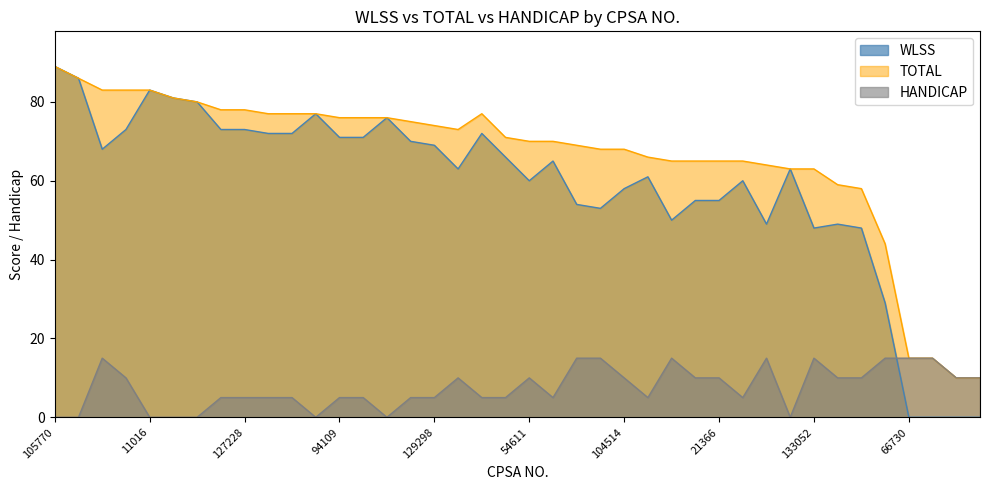

After their last crossing, which series has the higher values: WLSS or HANDICAP?

HANDICAP